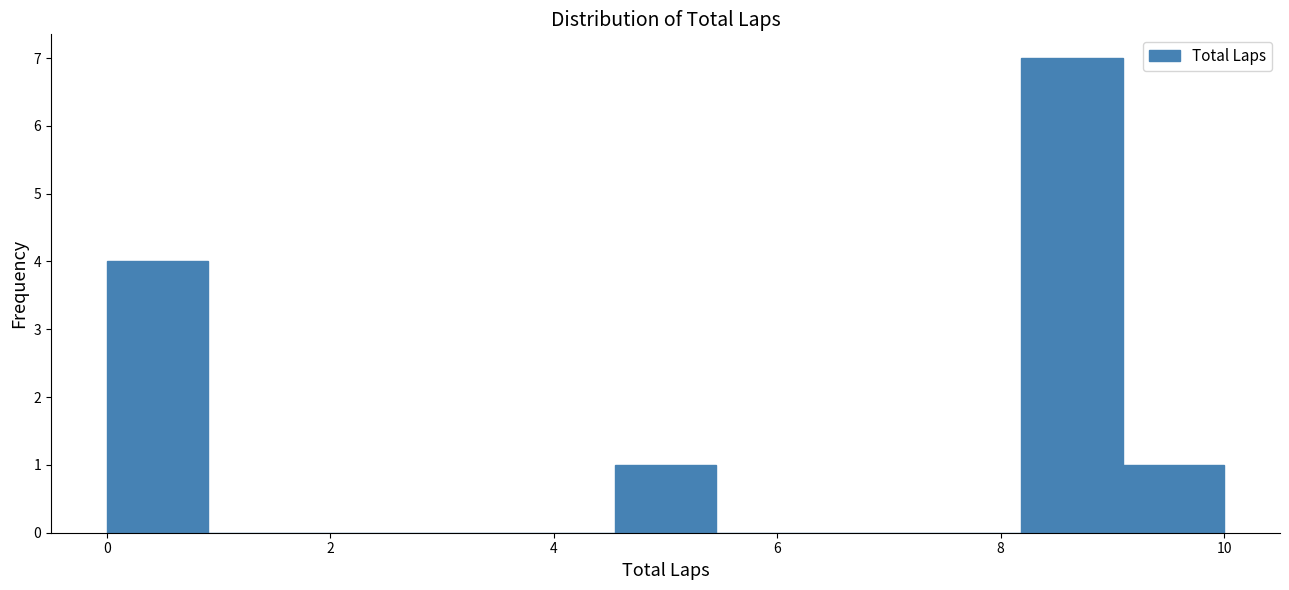

Reading left to right, transcribe this chart: for each bar, give the range it covers on the x-axis and its height. Neither the bar edges nor the heights are printed on the chart, so give them approximately, as read against the axes.

0.0 to 1.0: 4
1.0 to 1.8: 0
1.8 to 2.8: 0
2.8 to 3.6: 0
3.6 to 4.6: 0
4.6 to 5.4: 1
5.4 to 6.4: 0
6.4 to 7.2: 0
7.2 to 8.2: 0
8.2 to 9.0: 7
9.0 to 10.0: 1